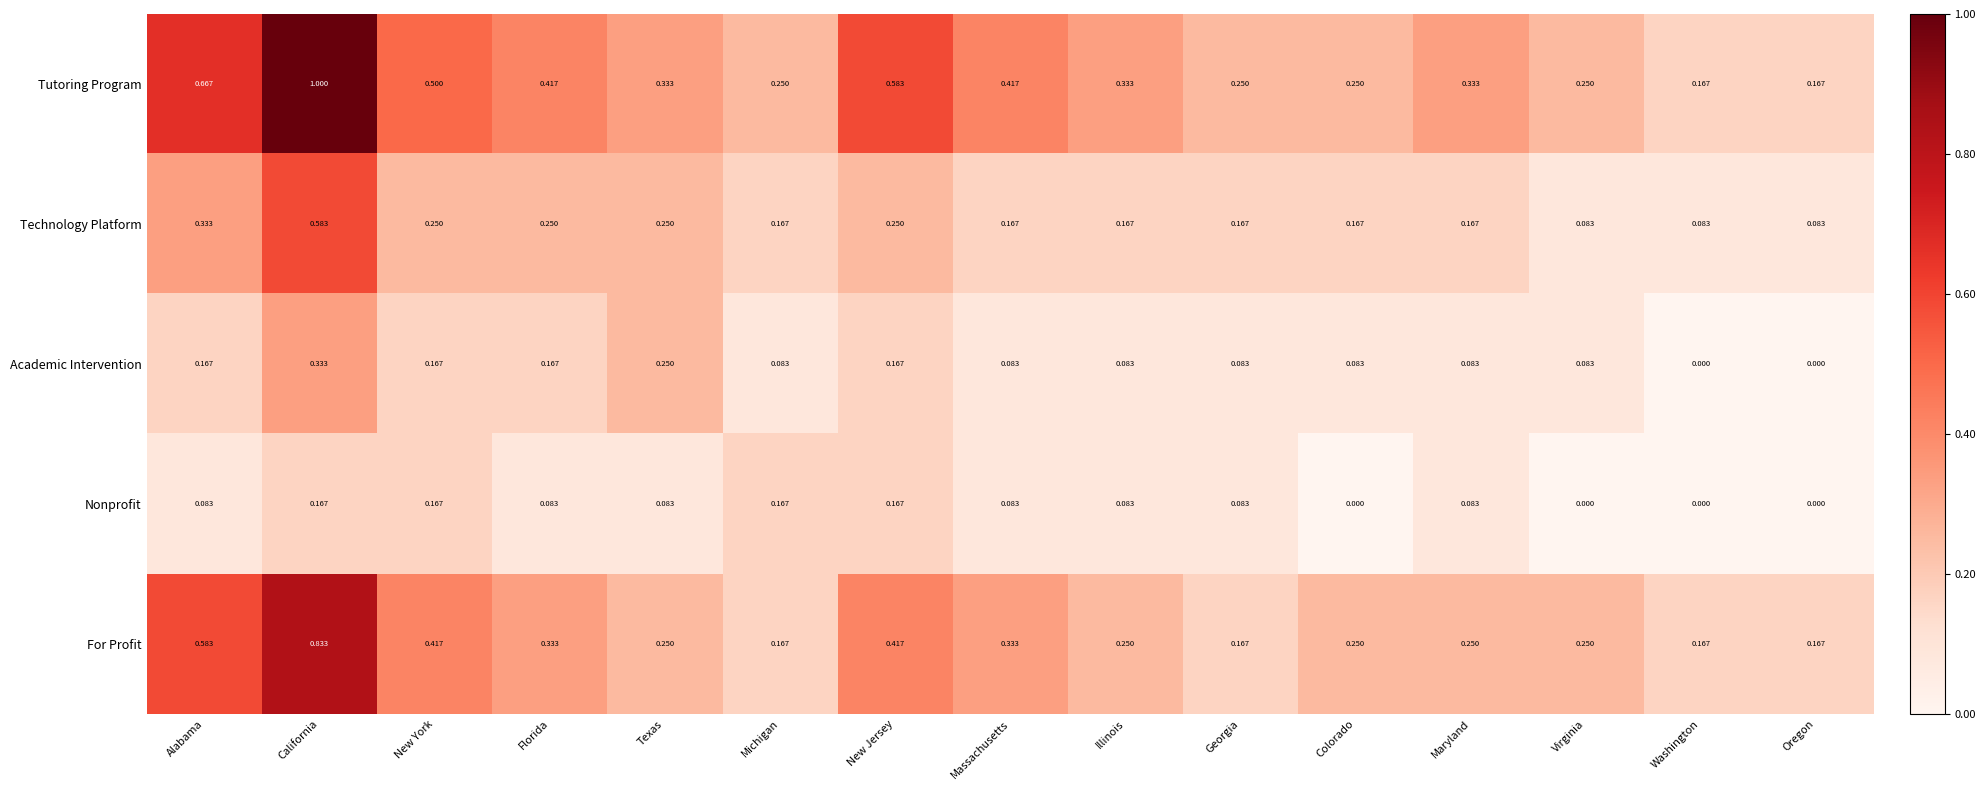

At which category does the chart reach its peak across all series?

California